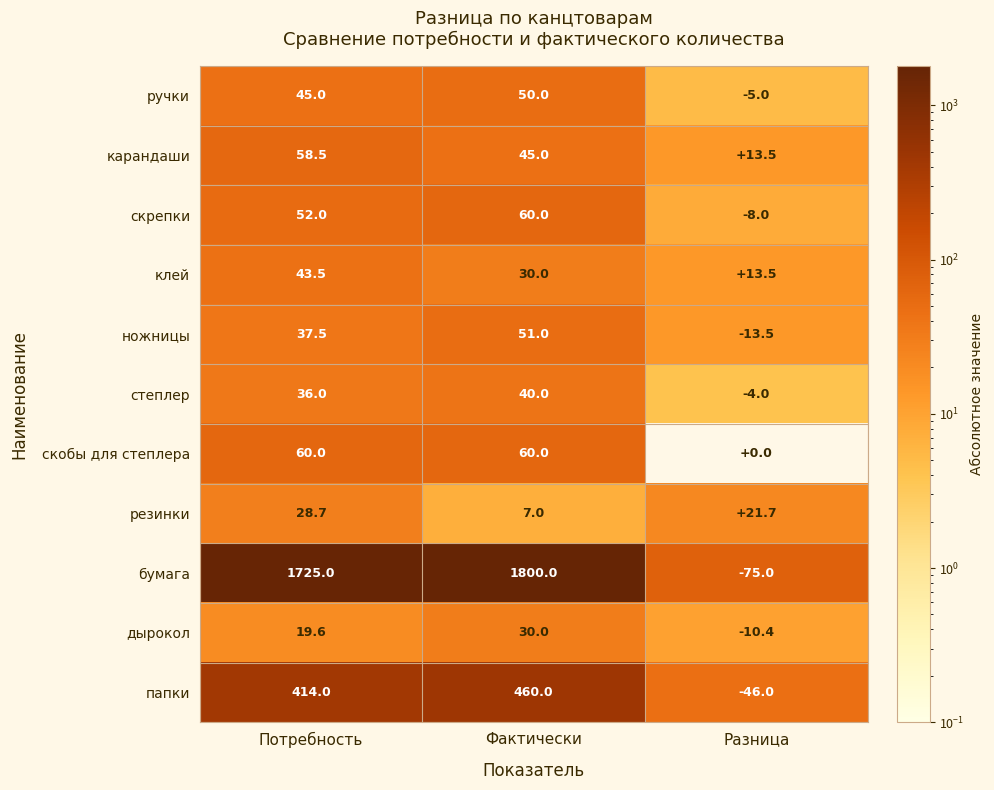

Which category has the lowest value across all series?

Разница